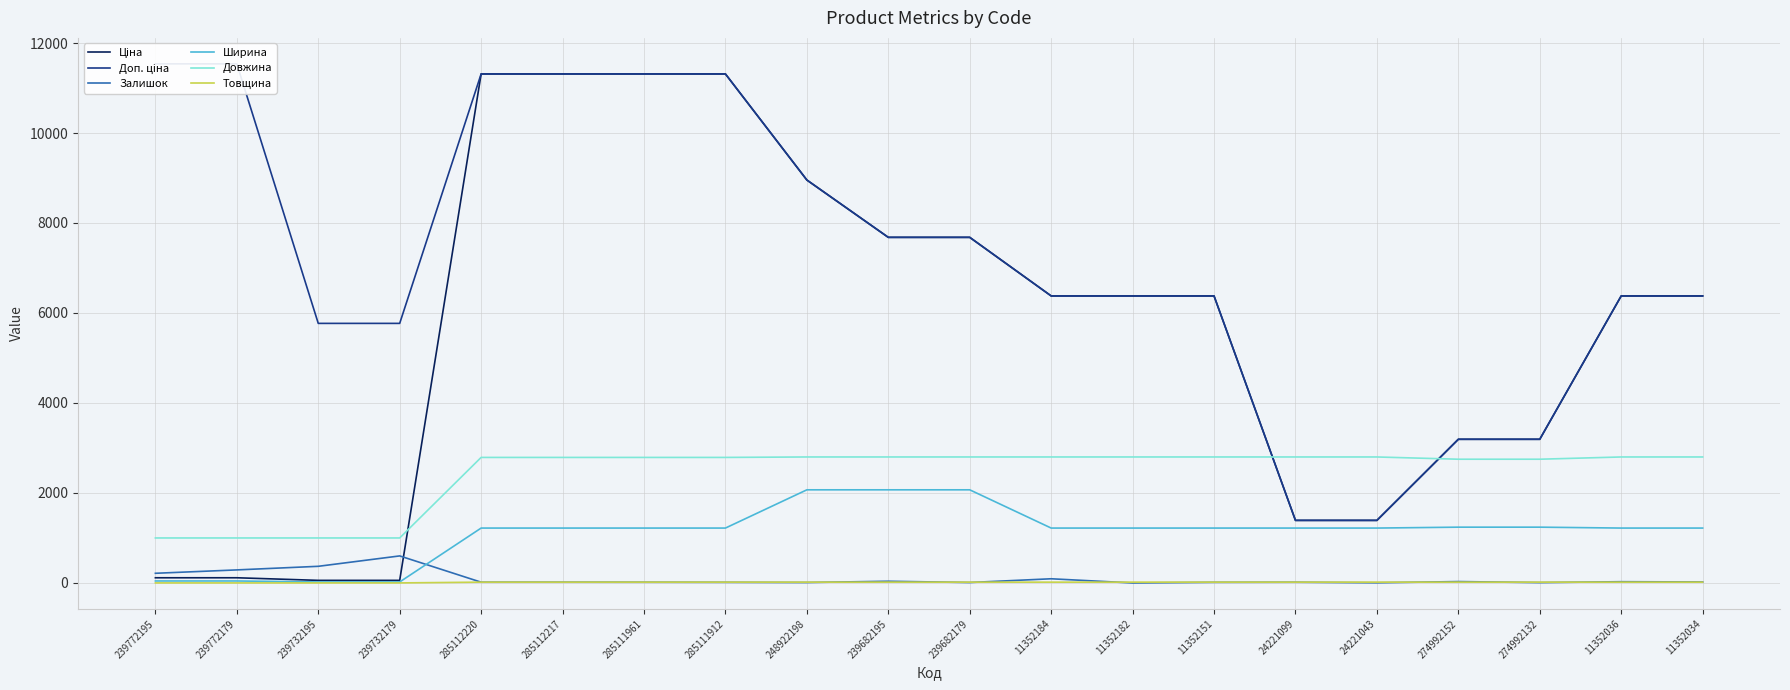

List the series in order of their peak value, lowest first.

Товщина, Залишок, Ширина, Довжина, Ціна, Доп. ціна